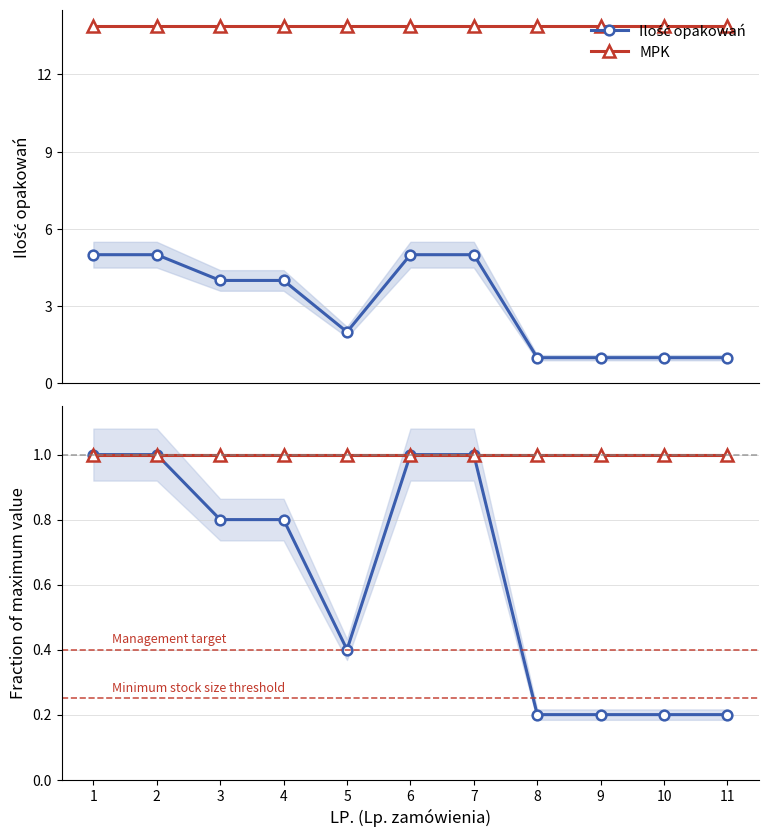

True or false: Ilość opakowań and Ilość opakowań (fraction of max) intersect in this chart.

False